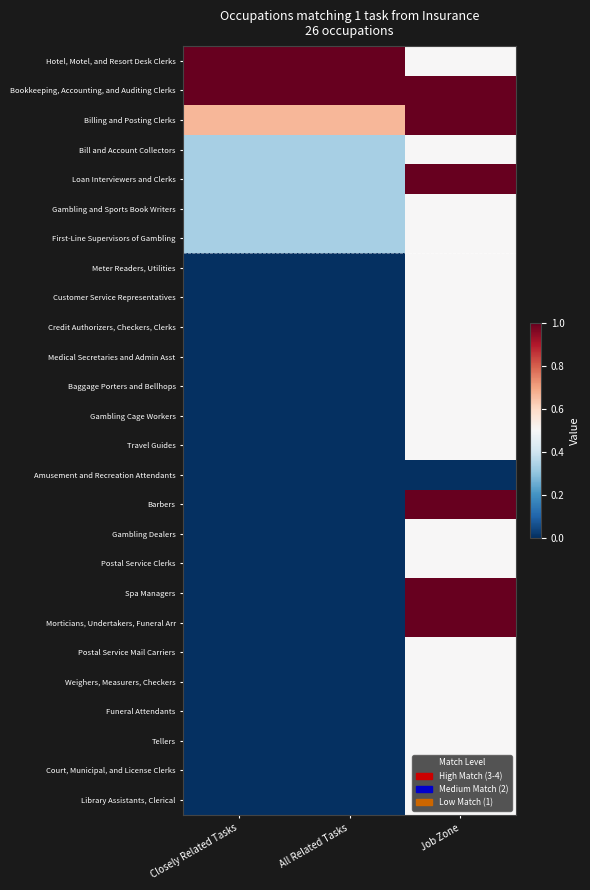

What is the total value across all series at Job Zone?

15.5